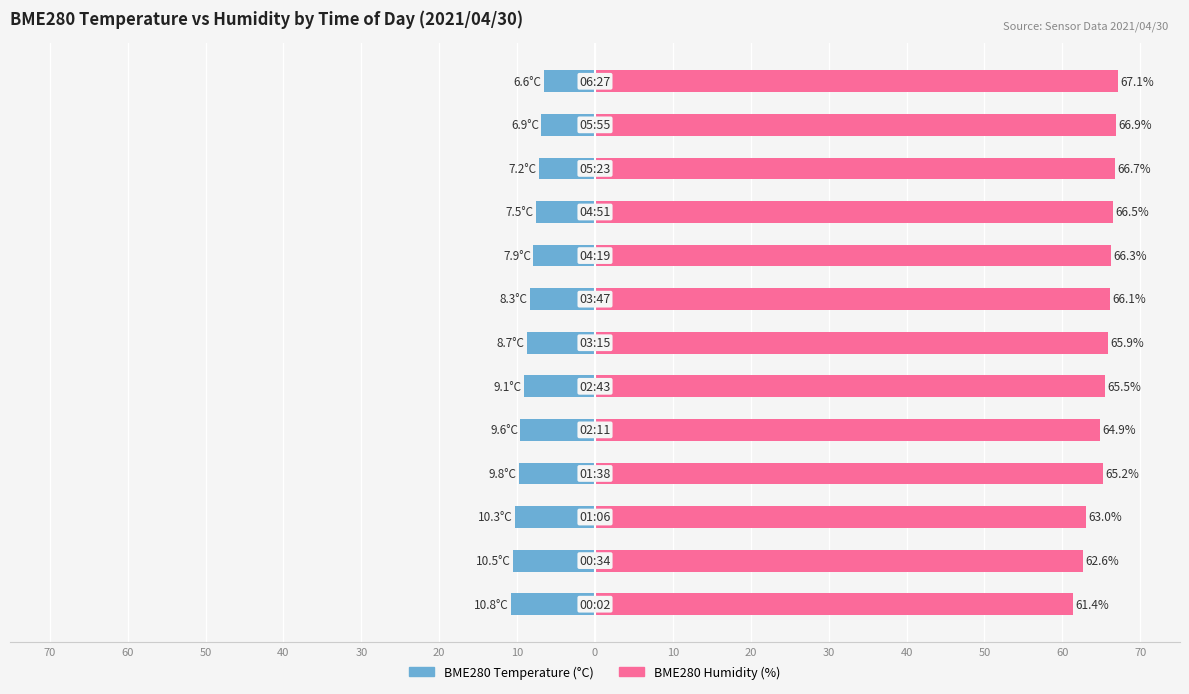

What are all the series names shown in the legend?

BME280 Temperature (°C), BME280 Humidity (%)